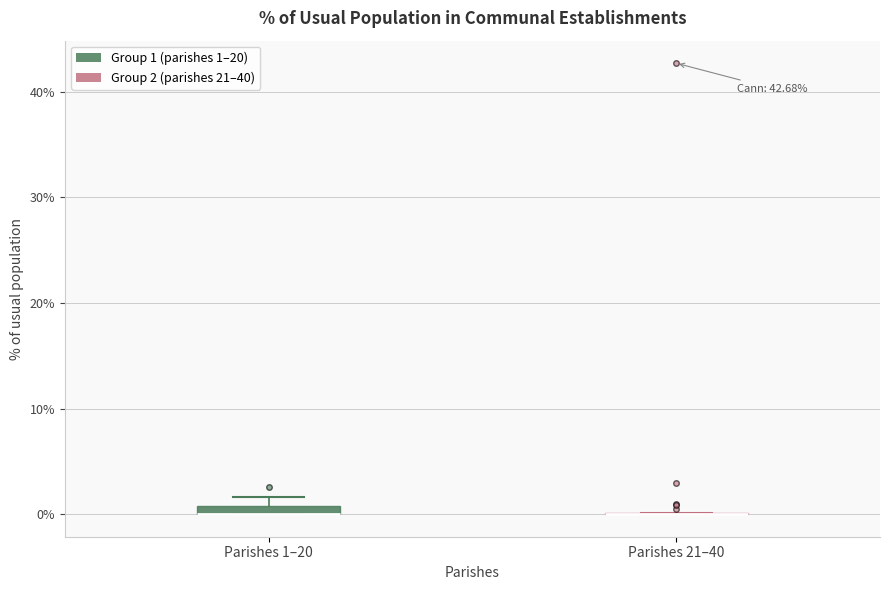

Where is the upper edge of the box for Parishes 1–20 on the y-axis? The values are not printed on the chart, so give them approximately, as read against the axis.

1